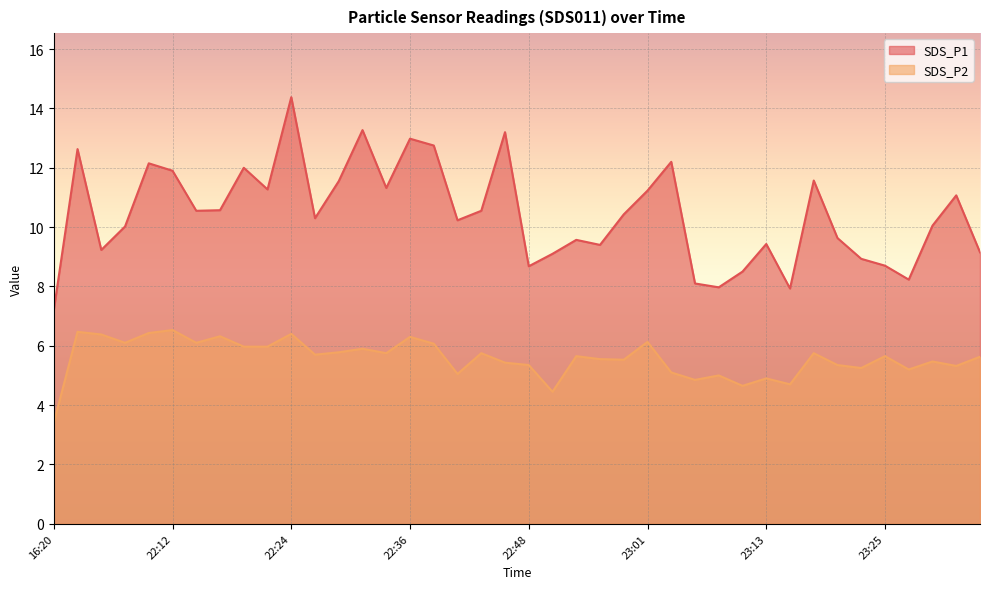

Is it true that SDS_P2 equals 5.7 at 22:27?

True